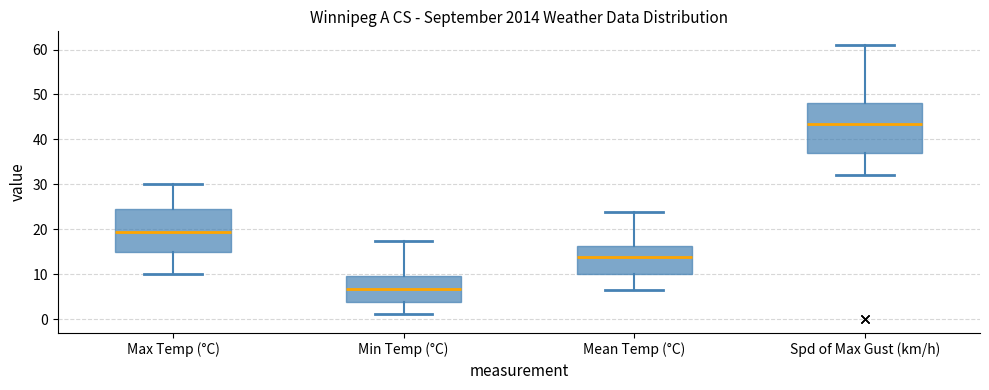

Which box's median line is the lowest?

Min Temp (°C)